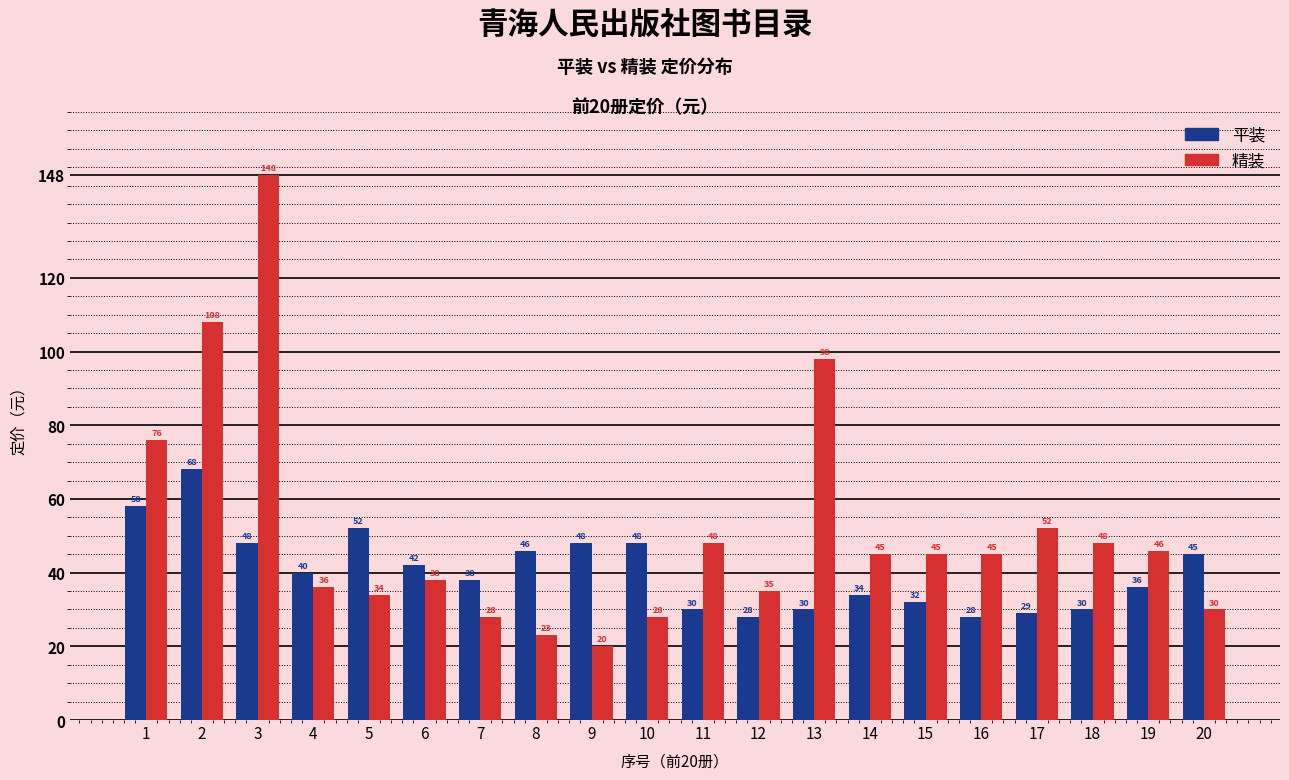

Rank the series by their average value, from lowest to highest.

平装, 精装